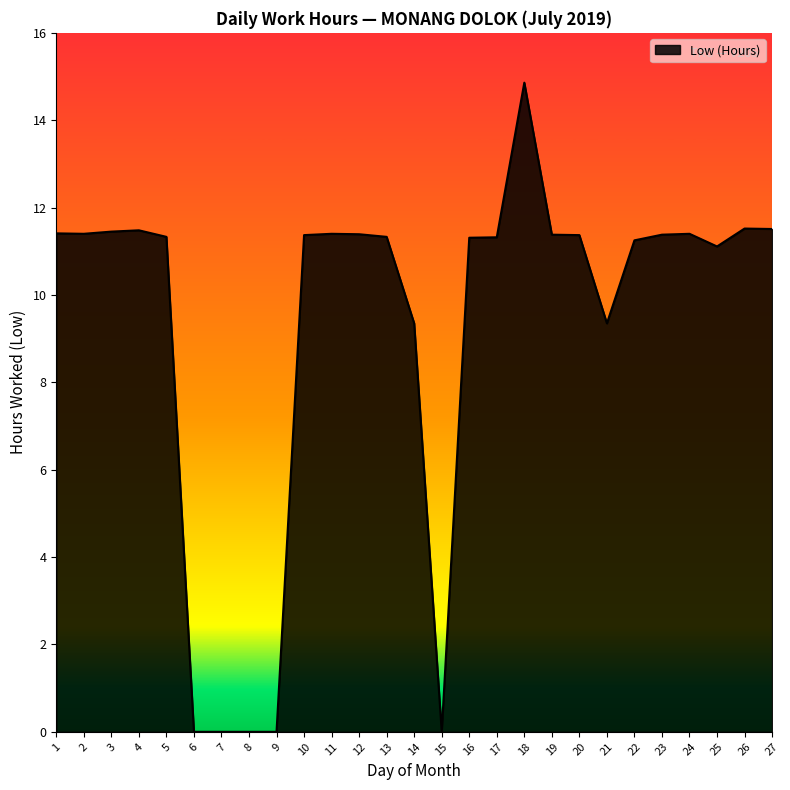

What is the difference between the maximum and minimum values?

14.9